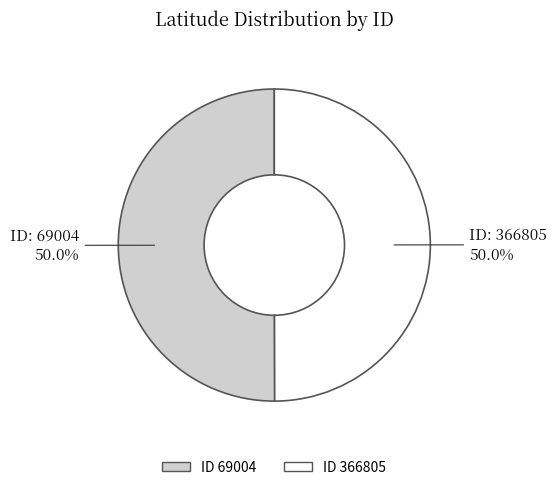

How many slices are in this pie chart?

2